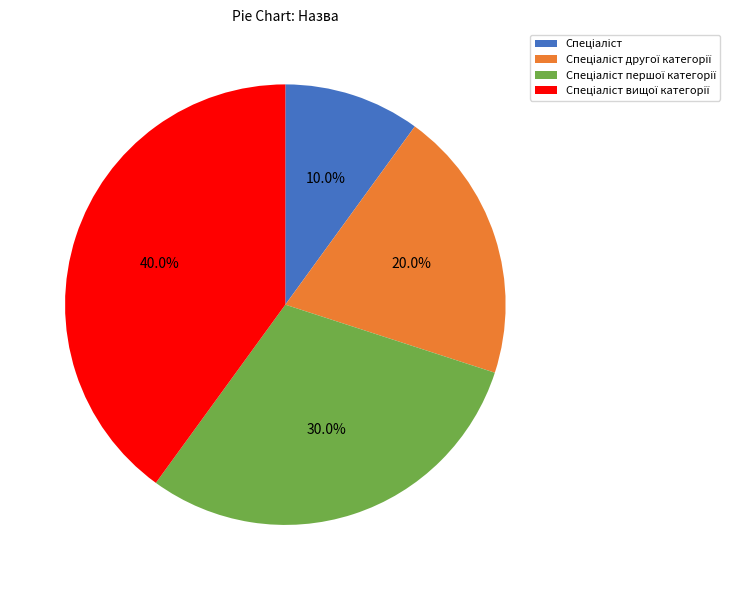

Is there a majority slice in this chart?

No